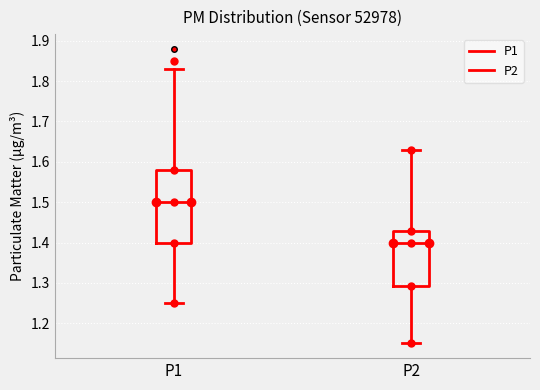

Reading left to right, transcribe this box plot: for each box, give where its median line is, the range the box spans, and where its two whiskers end, as read against the y-axis. The values are not printed on the chart, so give them approximately, as read against the axis.

P1: median 1.50, box 1.40 to 1.58, whiskers 1.25 to 1.83
P2: median 1.40, box 1.29 to 1.43, whiskers 1.15 to 1.63